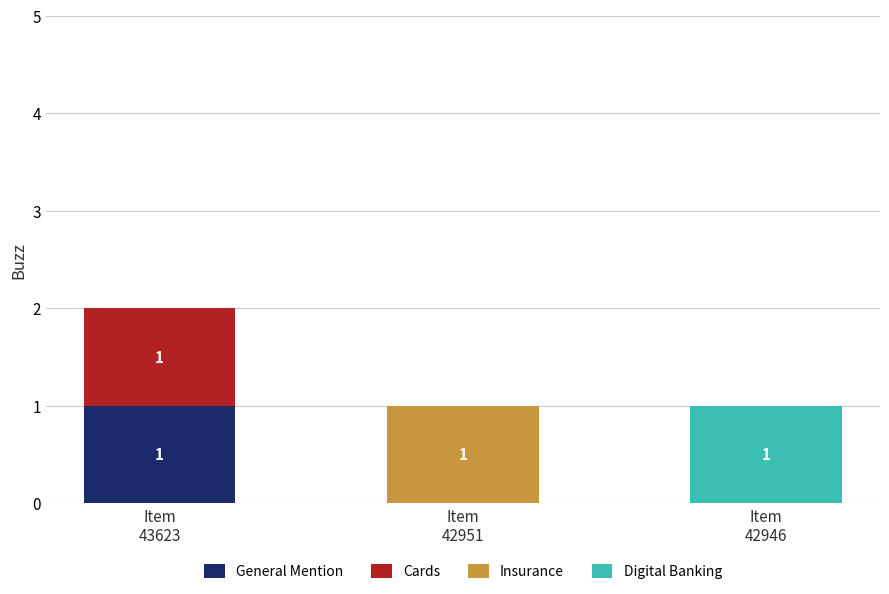

What are all the series names shown in the legend?

General Mention, Cards, Insurance, Digital Banking